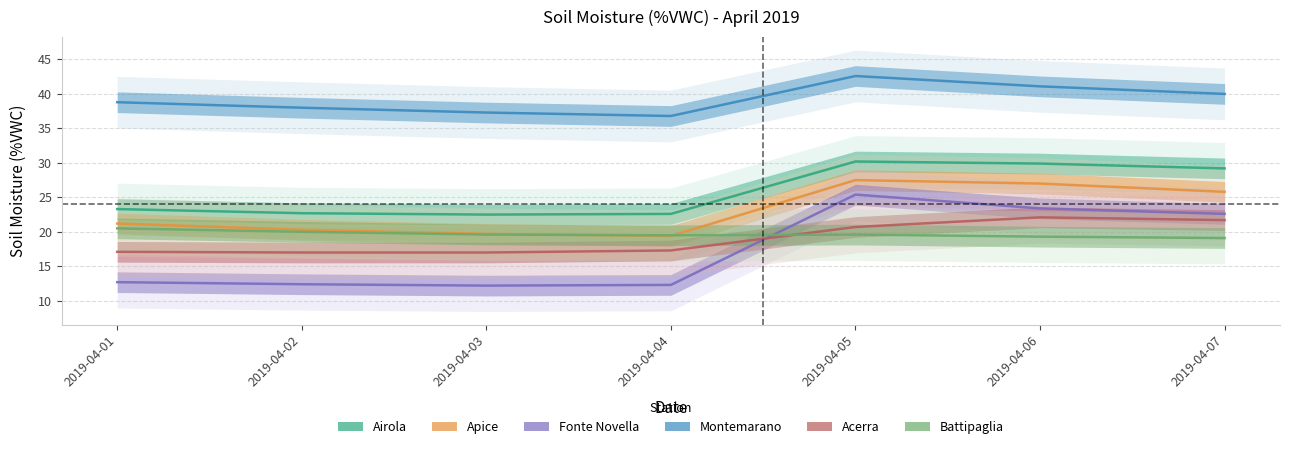

Where is the first local maximum for Battipaglia?

2019-04-05